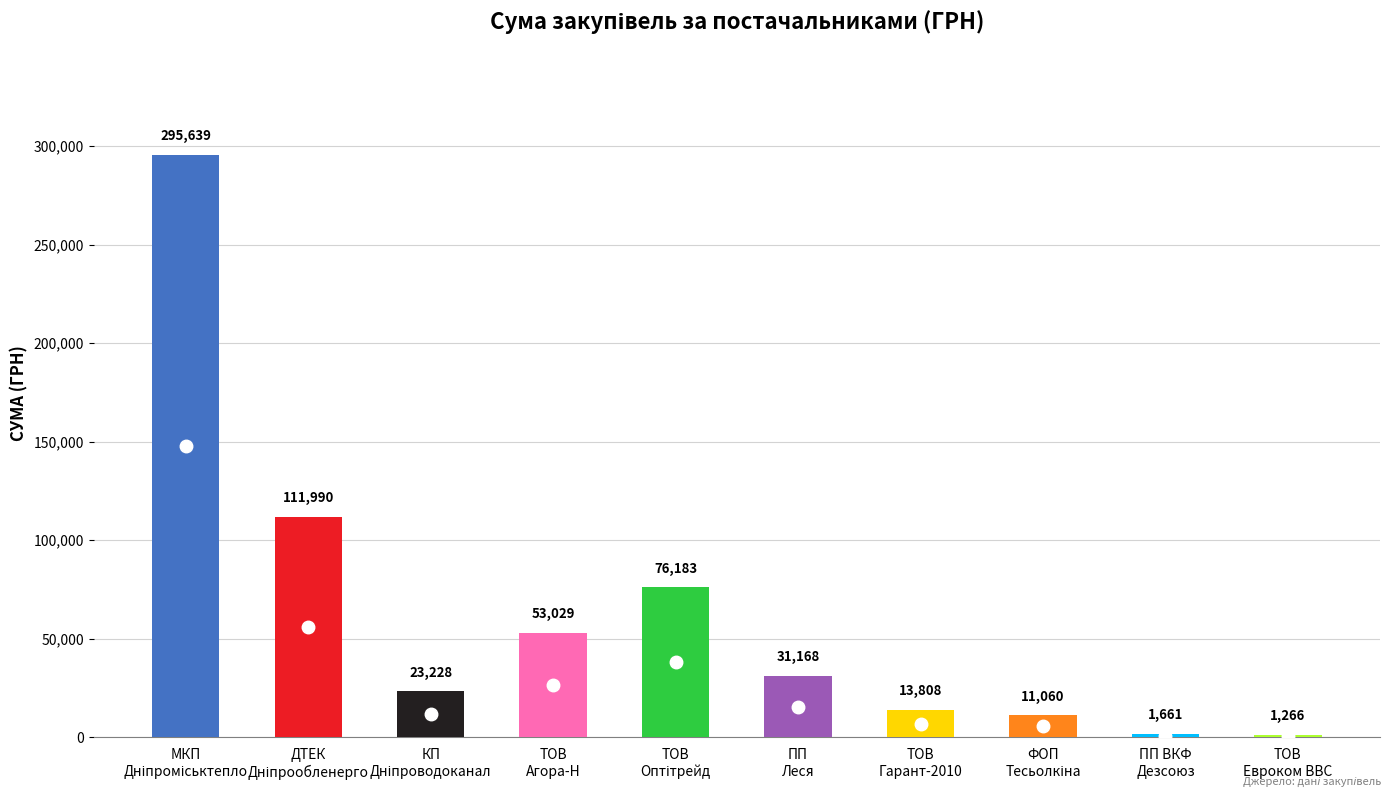

Are the bars horizontal?

No